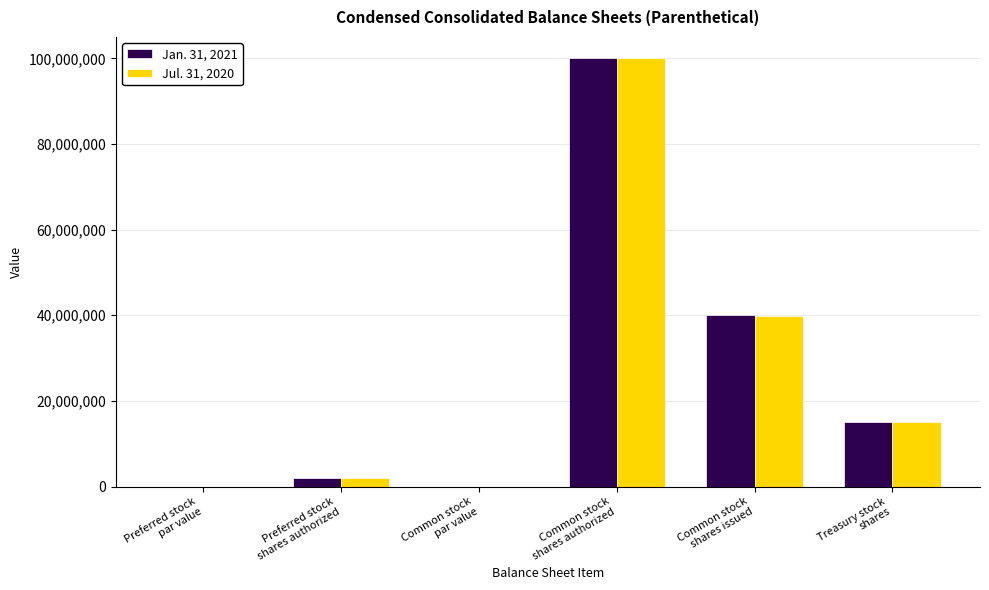

What is the sum of all Jan. 31, 2021 values?

157093294.2